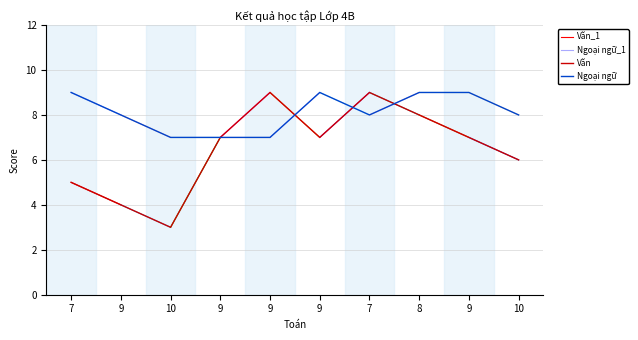

Reading left to right, extract all data points from this chart.

Văn: 7=5	9=4	10=3	9=7	9=9	9=7	7=9	8=8	9=7	10=6
Ngoại ngữ: 7=9	9=8	10=7	9=7	9=7	9=9	7=8	8=9	9=9	10=8